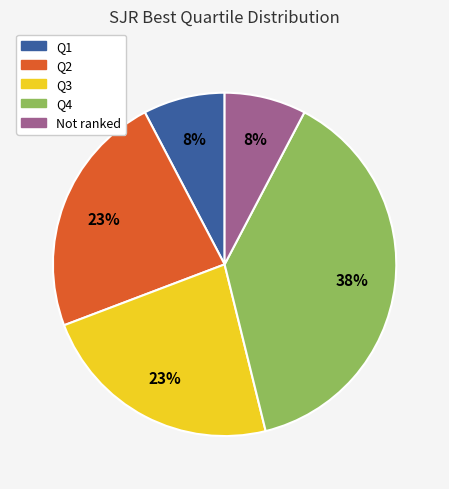

Does any single category account for the majority?

No